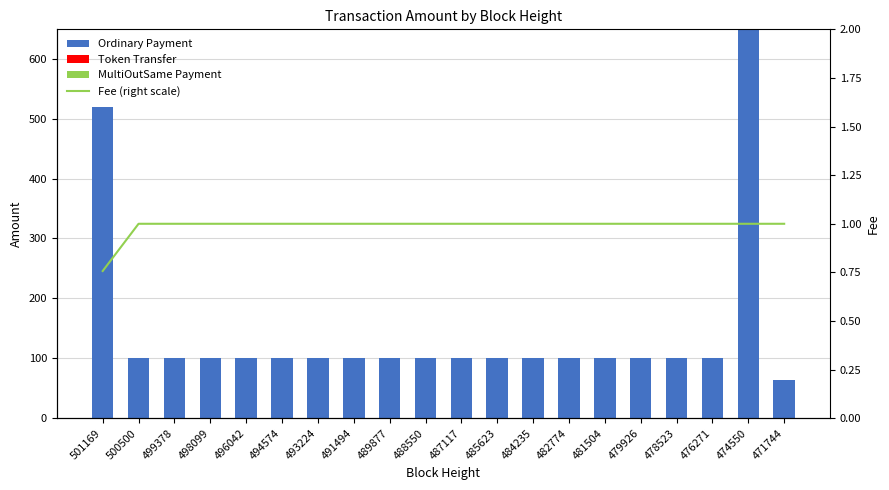

Which label corresponds to the smallest value in the chart?

501169